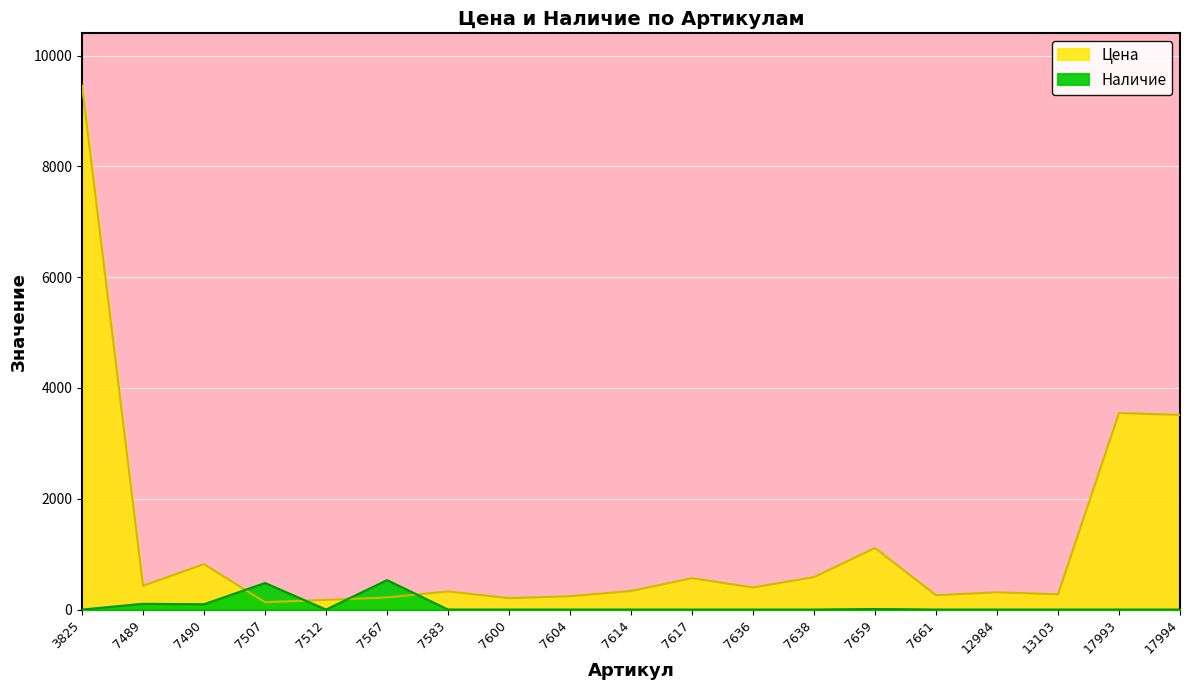

At which category is the sum across all series the highest?

3825